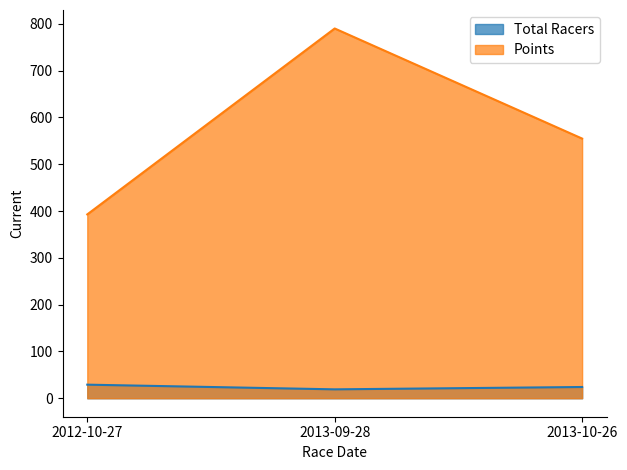

Reading right to left, list all the values displayed in this chart.

Total Racers: 2013-10-26=24.0	2013-09-28=19.0	2012-10-27=29.0
Points: 2013-10-26=554.8	2013-09-28=790.1	2012-10-27=392.8